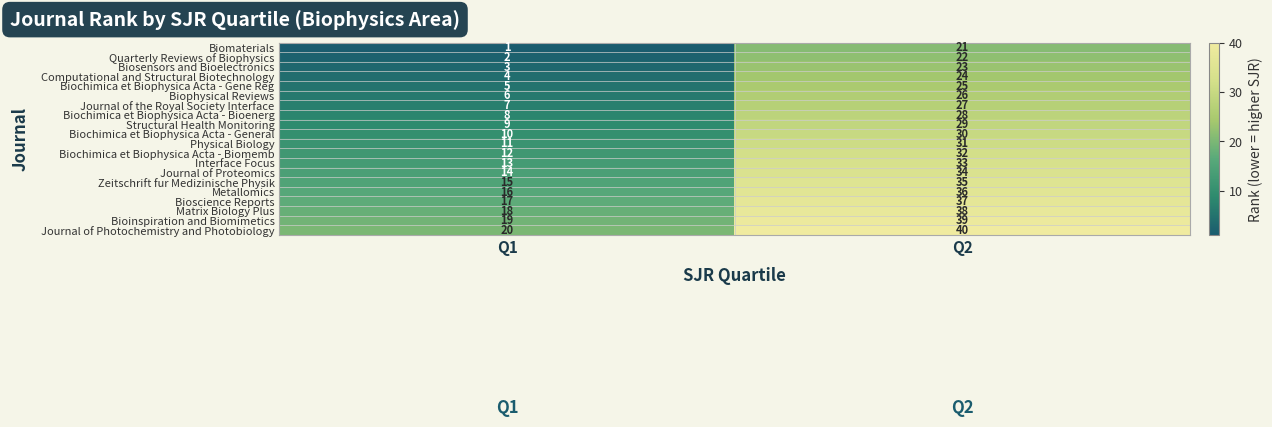

The Biochimica et Biophysica Acta - General series shows 10 at Q1. True or false?

True